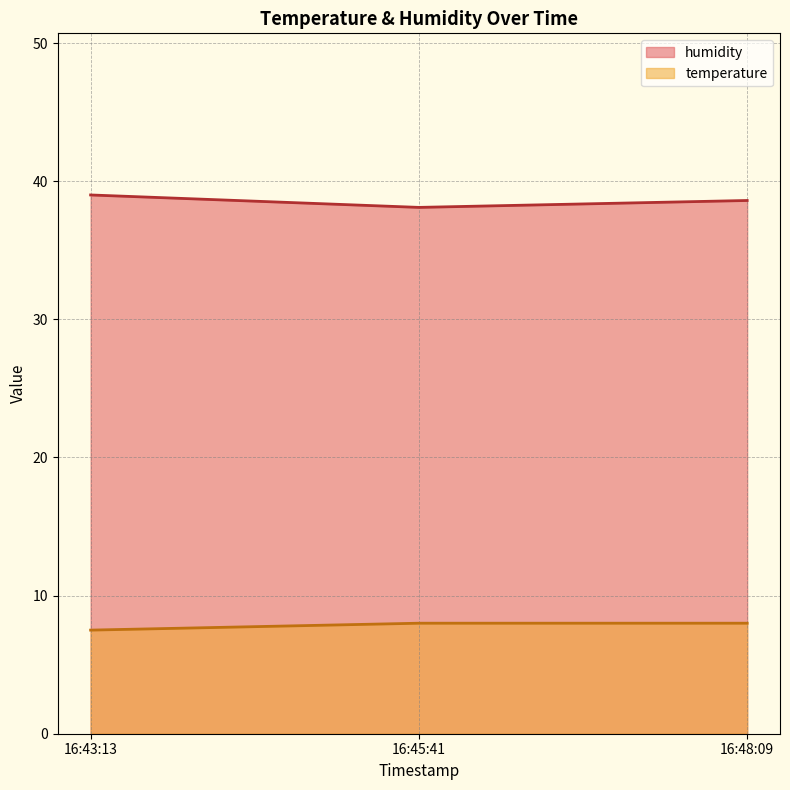

Does the chart display data point markers on the line(s)?

No